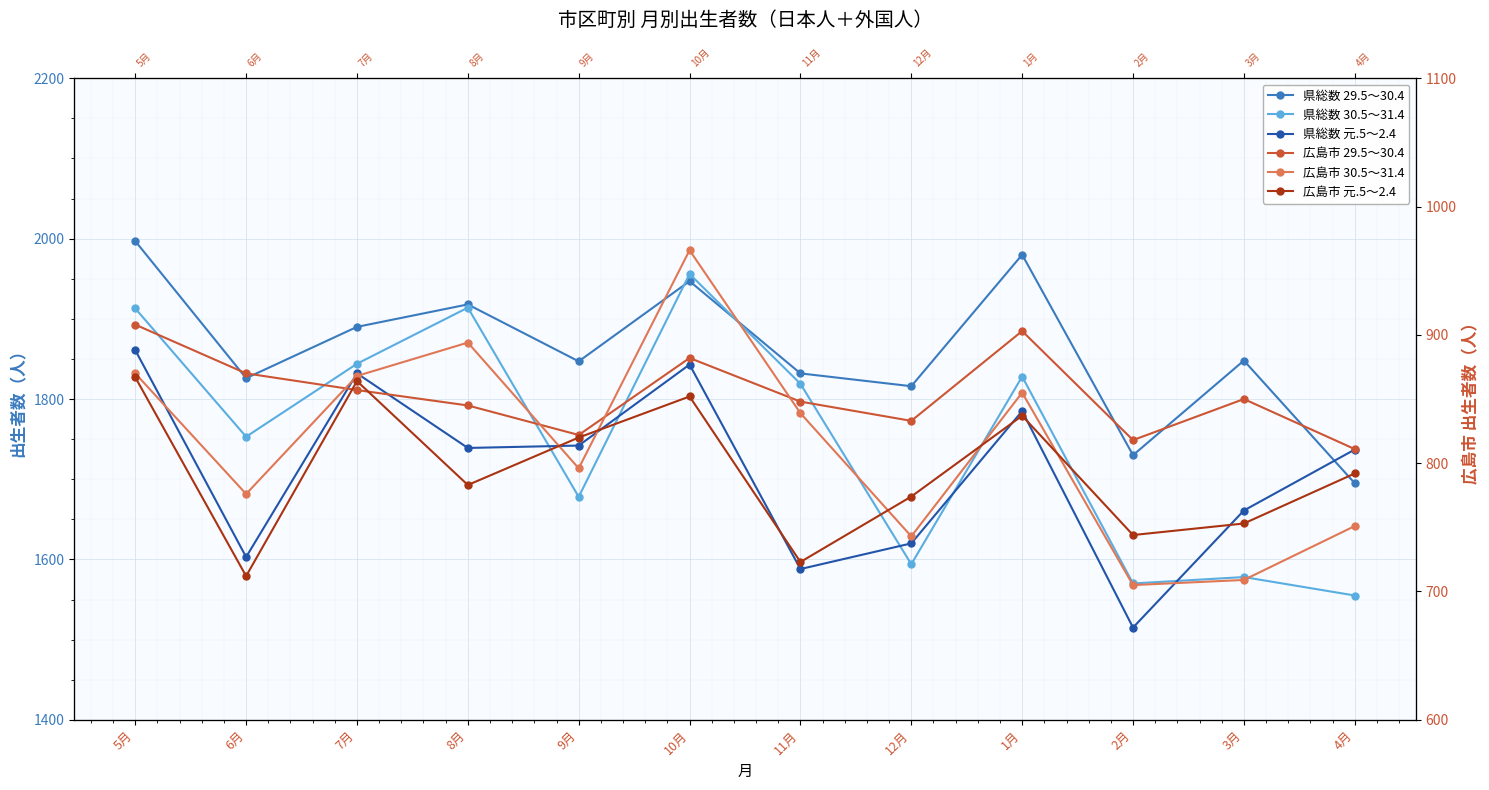

What is the greatest value displayed?

1997